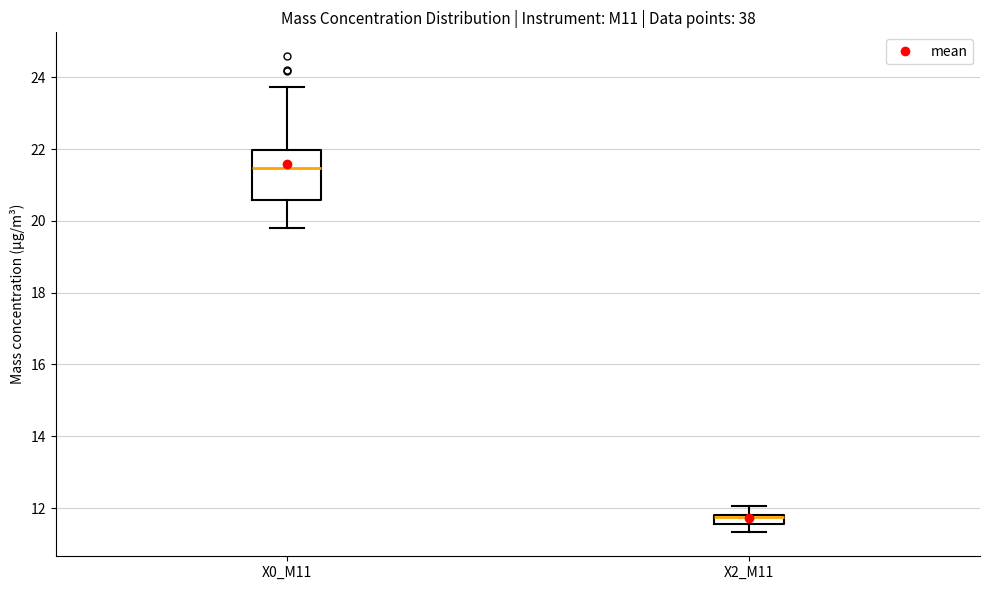

Which box has the lowest median line?

X2_M11